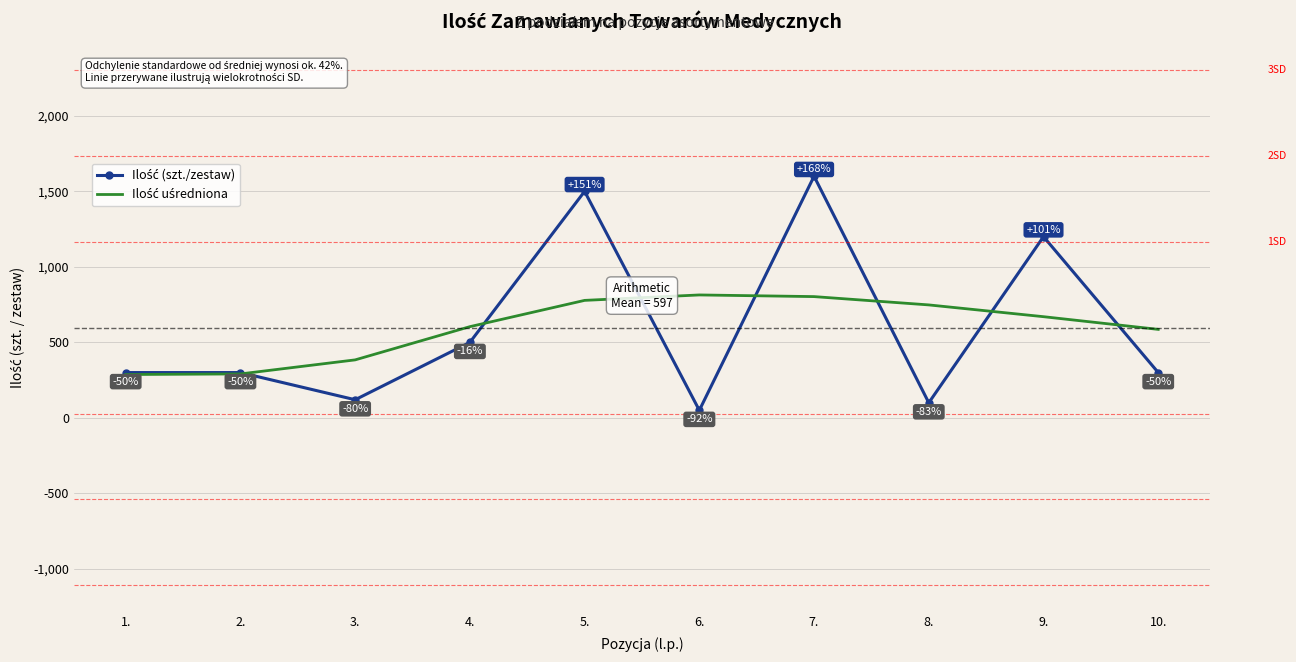

What is the greatest value displayed?

1600